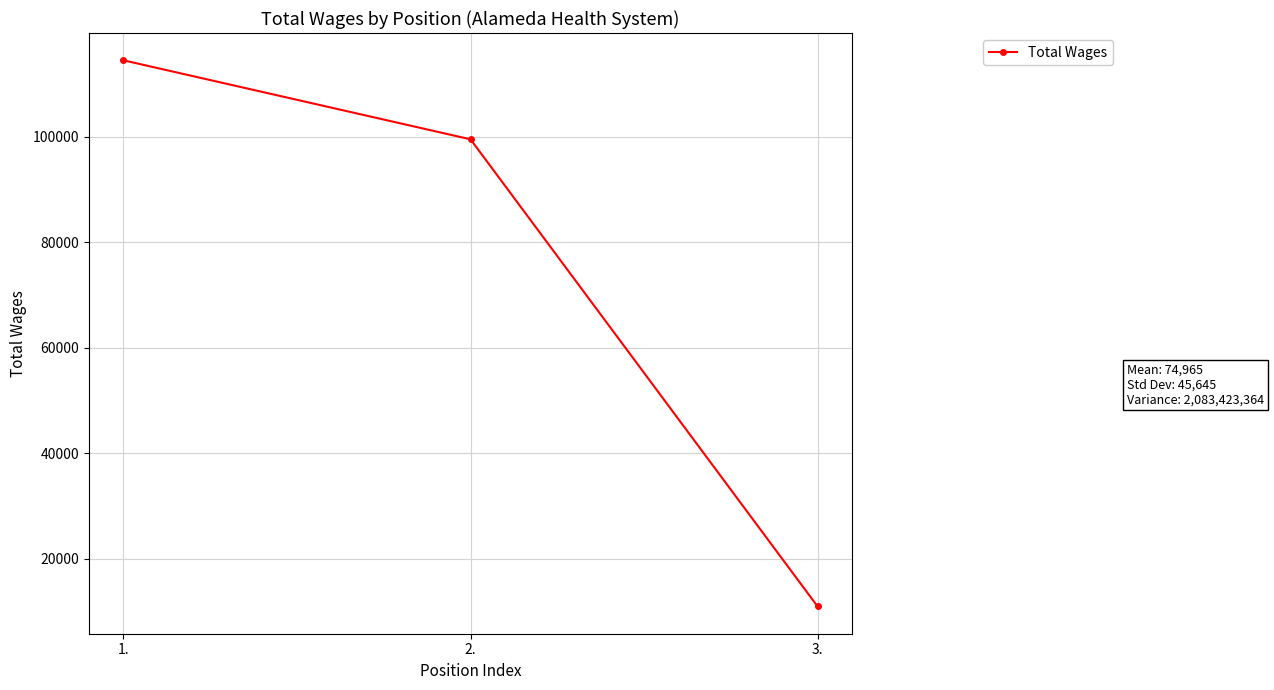

Is it true that the value at 3. is 16703?

False